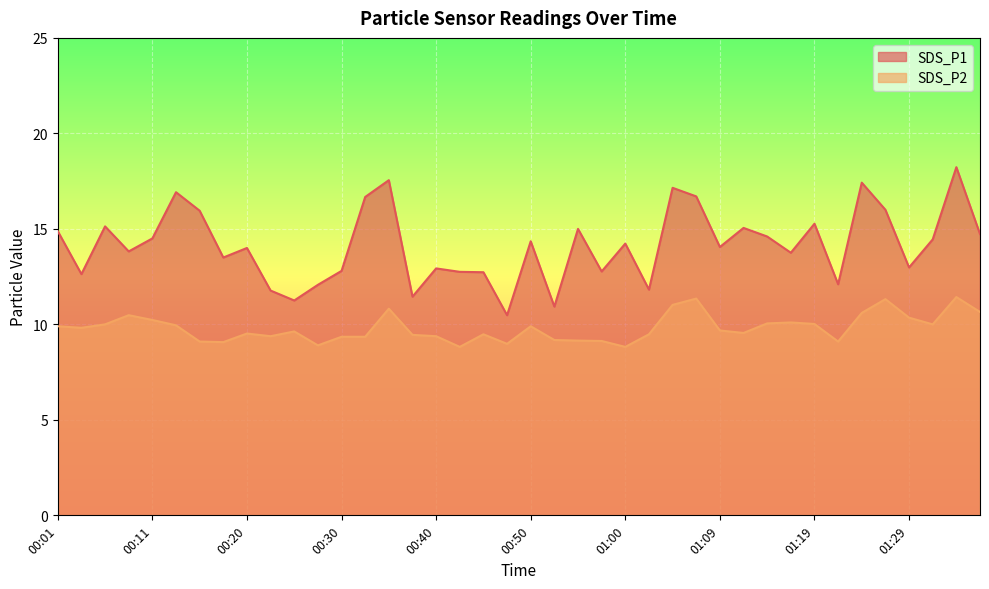

List the series in order of their peak value, highest first.

SDS_P1, SDS_P2